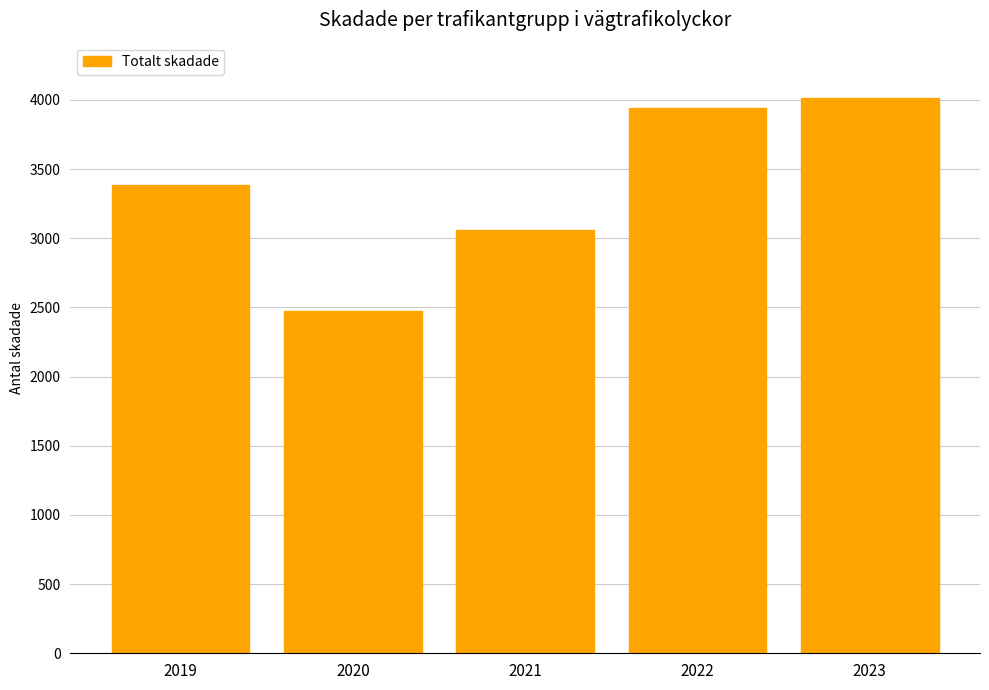

List the labels in order of value, largest first.

2023, 2022, 2019, 2021, 2020